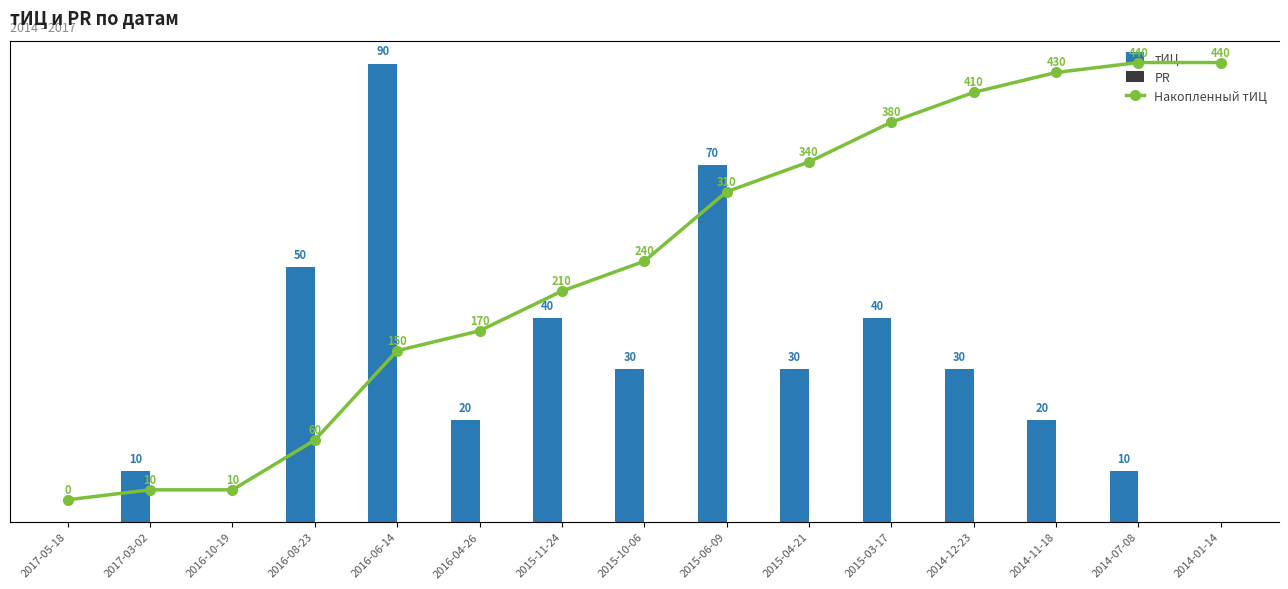

What is the label of the 14th bar from the left?

2014-07-08